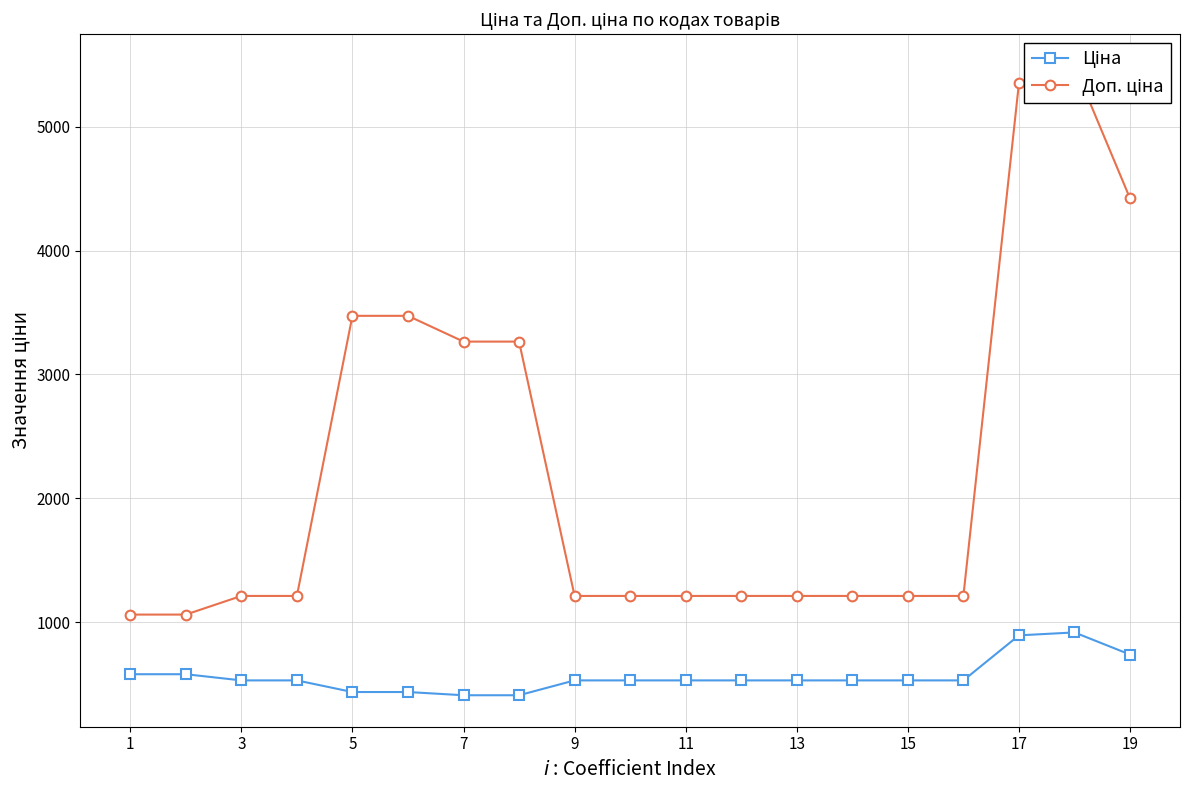

At which category does the chart reach its peak across all series?

17